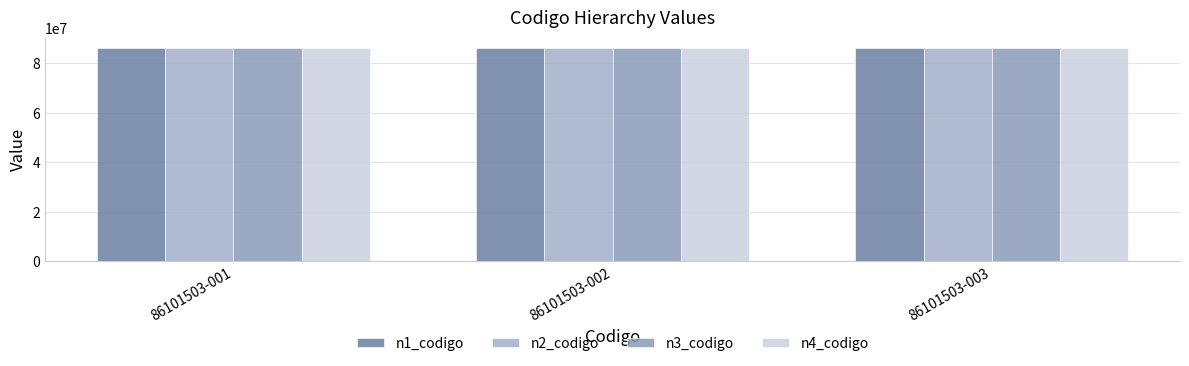

What is the sum of the n2_codigo values at 86101503-002 and 86101503-003?

172200000